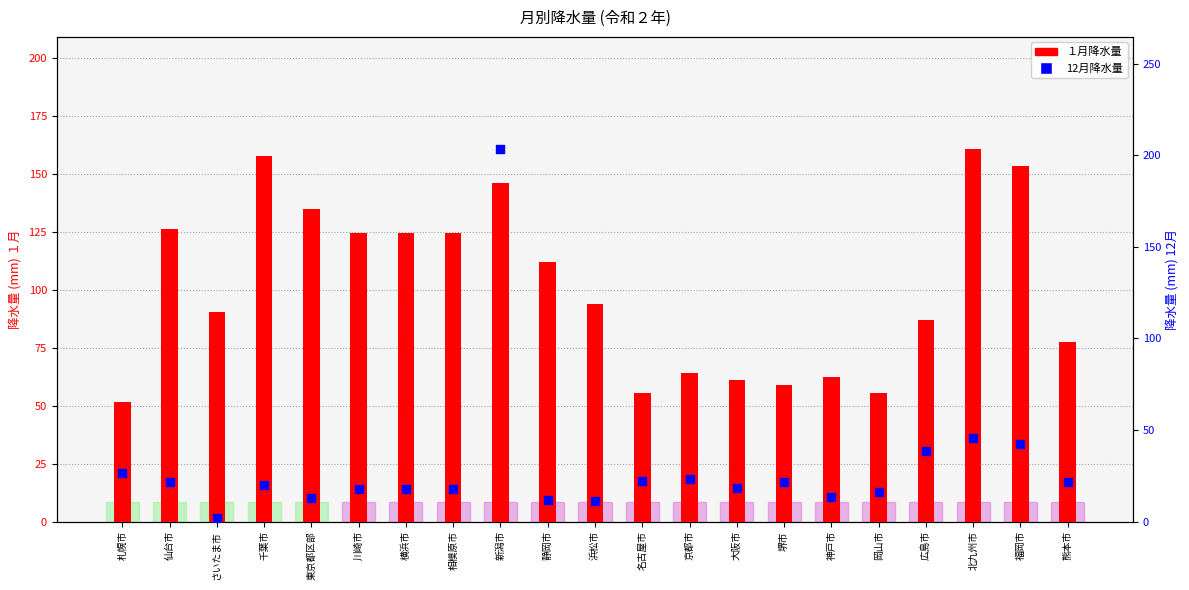

What are all the series names shown in the legend?

１月降水量, 12月降水量